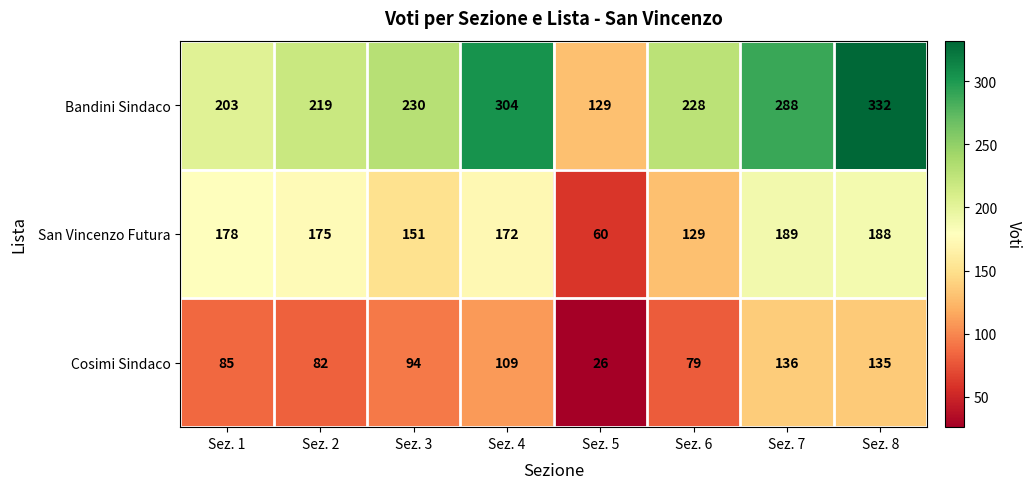

Where does the San Vincenzo Futura series first go above 175?

Sez. 1